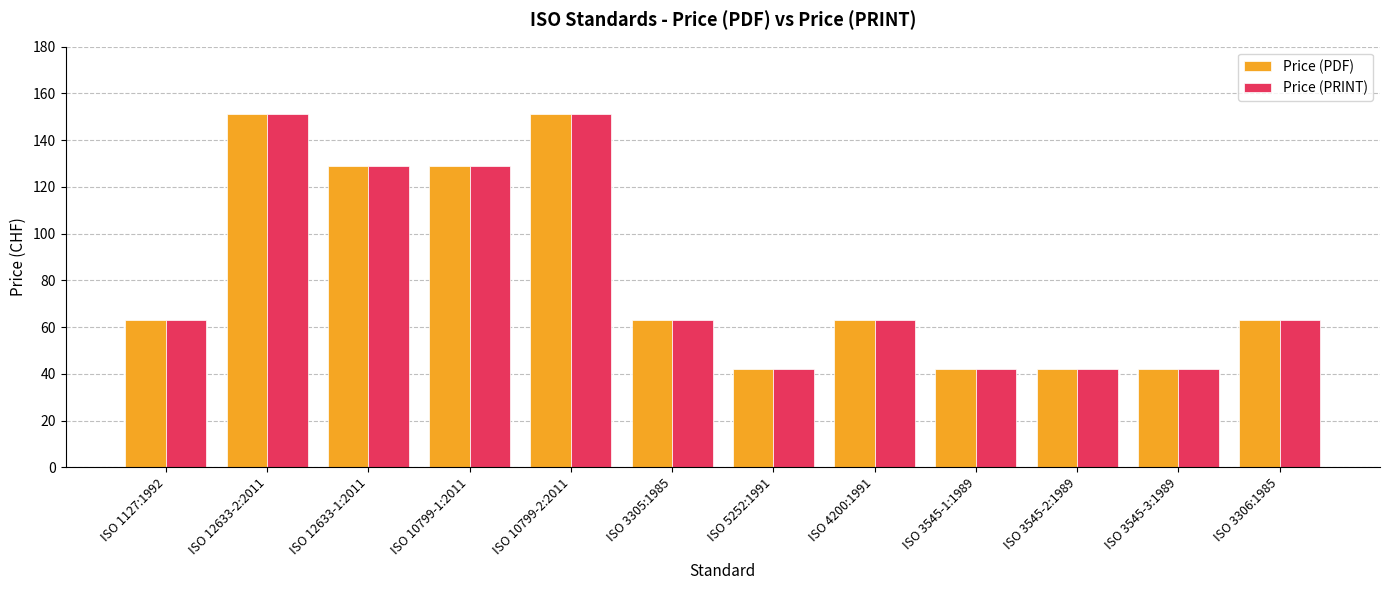

Count the number of data series in this chart.

2